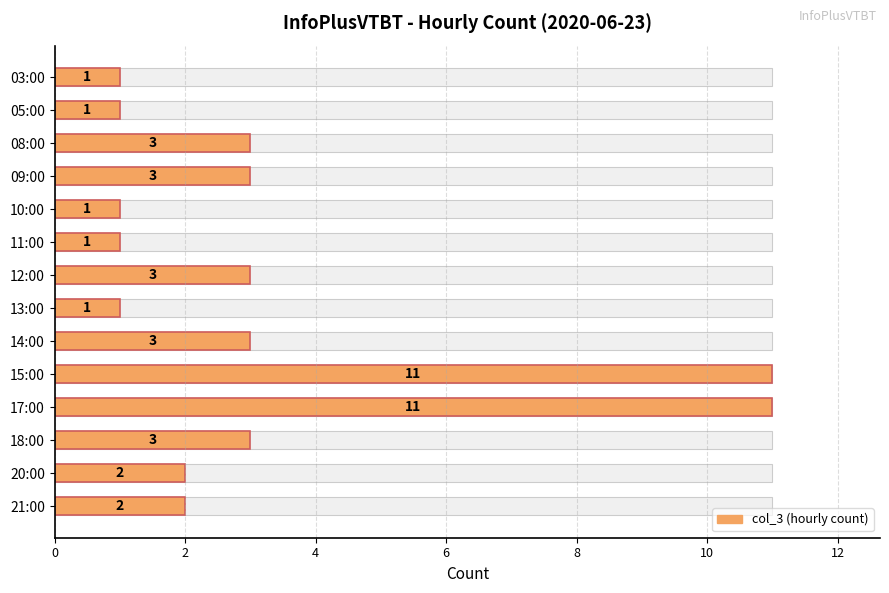

Reading left to right, list all the values displayed in this chart.

1	1	3	3	1	1	3	1	3	11	11	3	2	2